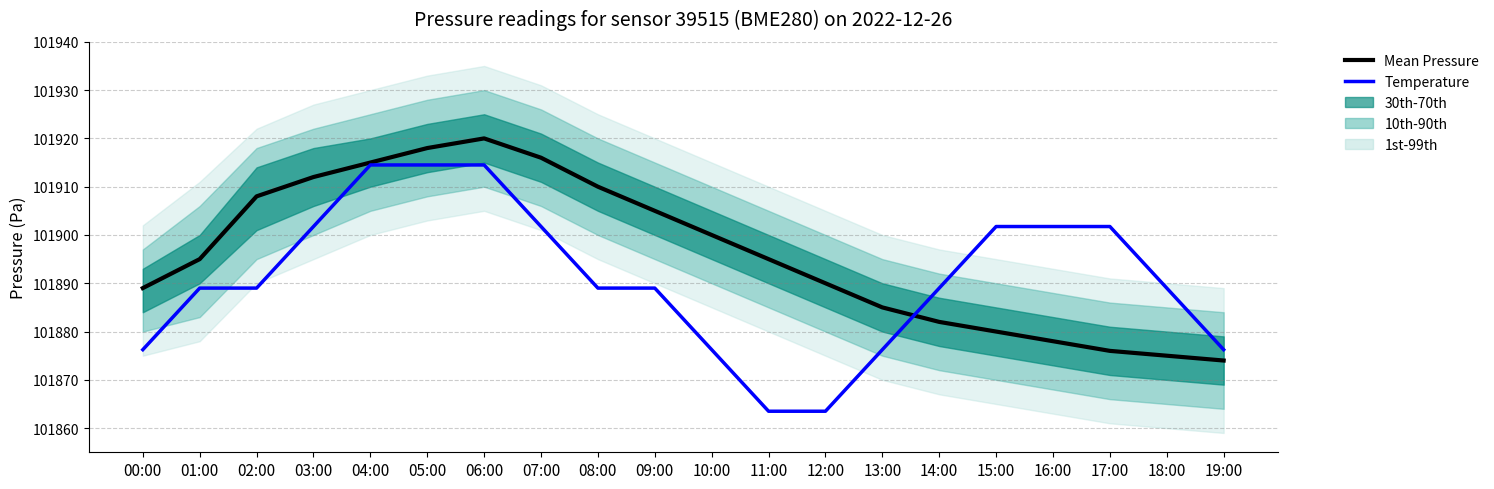

How many lines are shown in the chart?

2